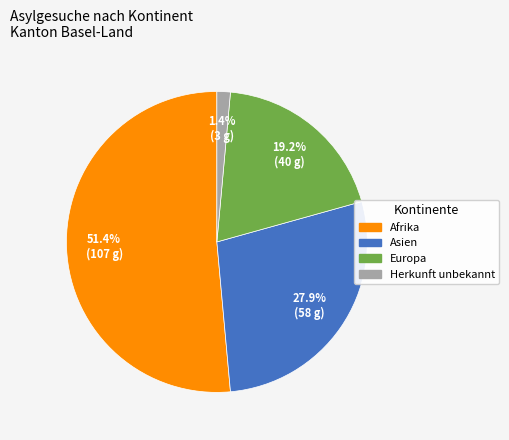

Is there any slice that represents more than half of the pie?

Yes